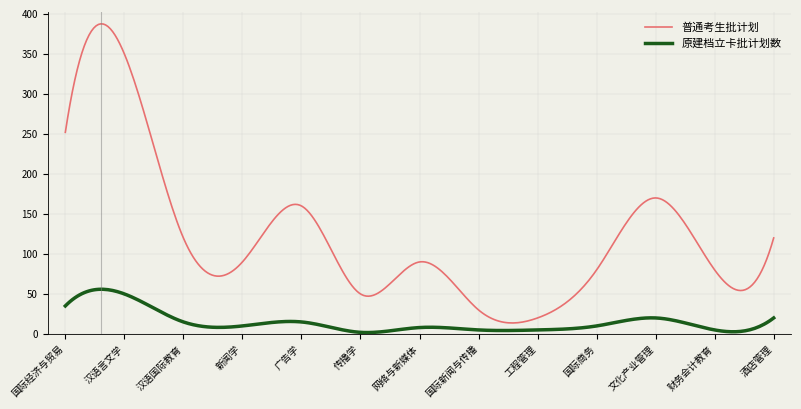

True or false: 普通考生批计划 and 原建档立卡批计划数 cross at least once.

False